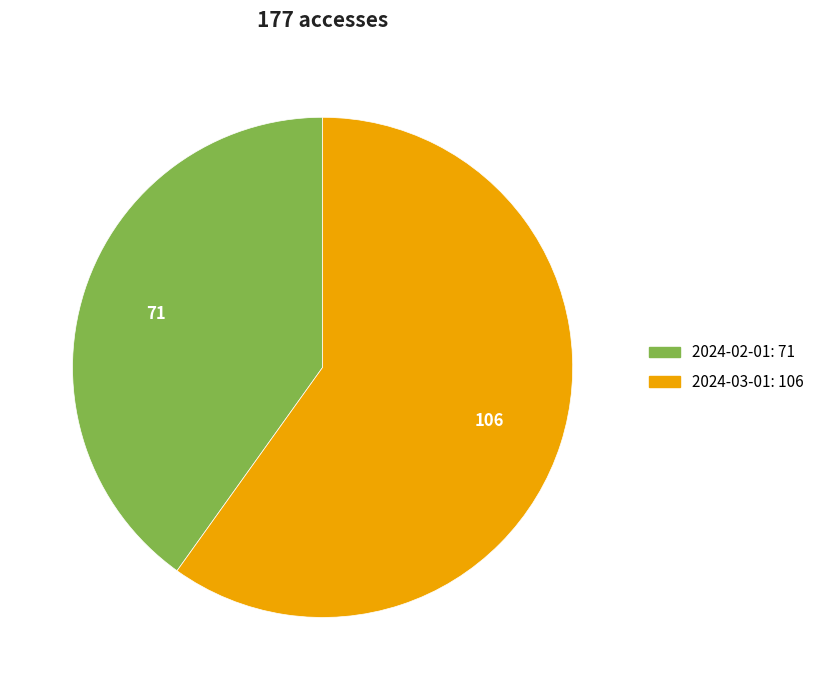

True or false: 2024-03-01 accounts for 60% of the total.

True